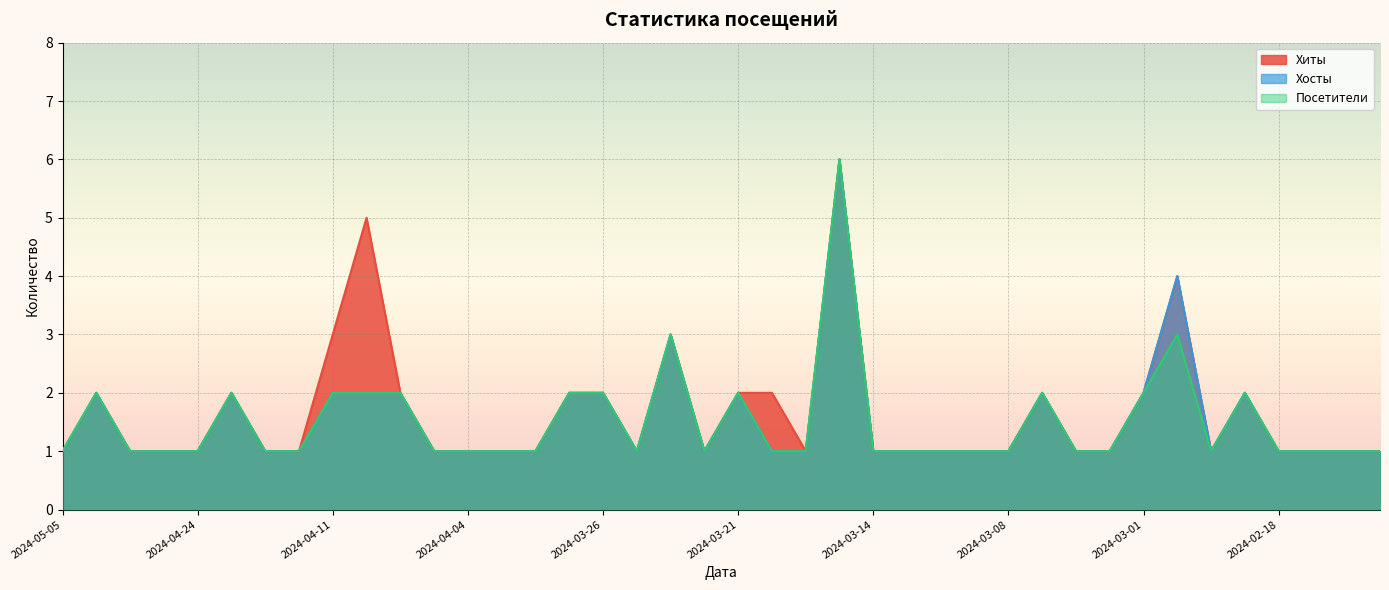

True or false: Хиты has a value of 0 at 2024-03-03.

False